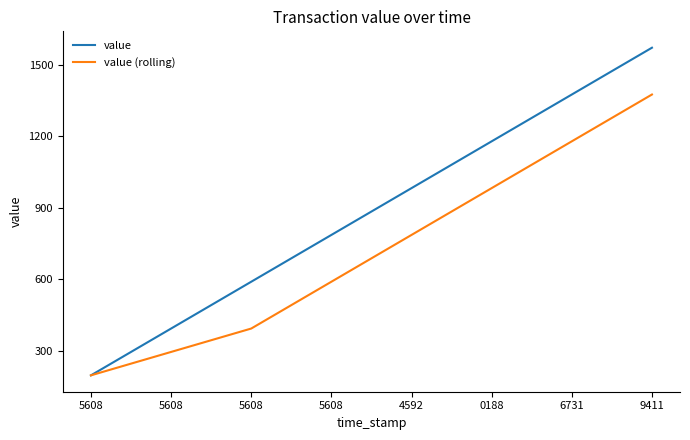

What are all the series names shown in the legend?

value, value (rolling)